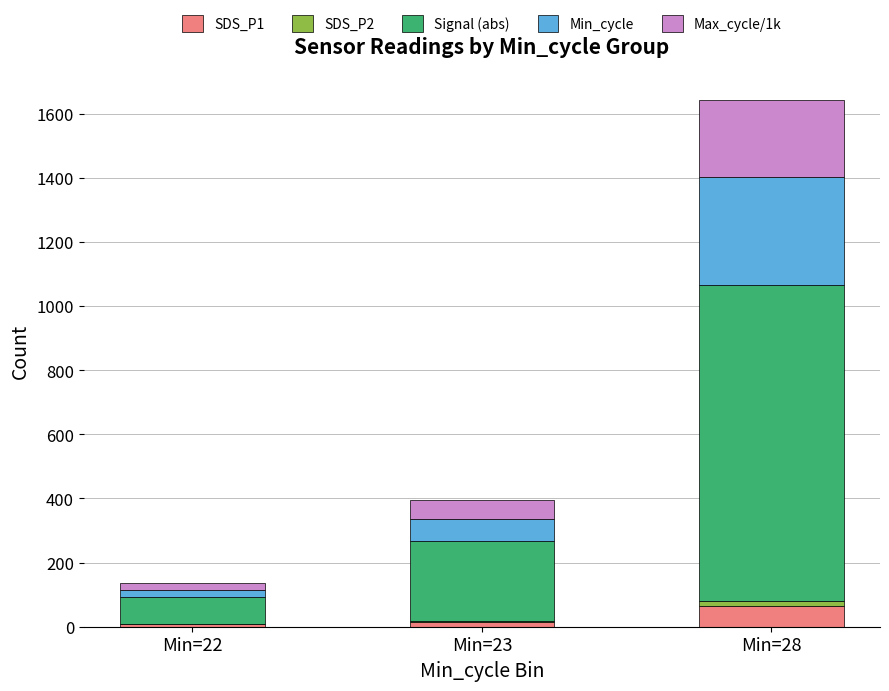

At which category is the sum across all series the highest?

Min=28